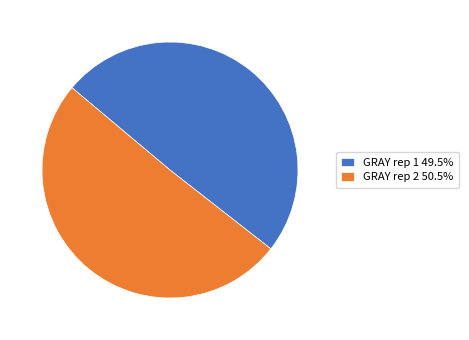

What is the majority slice?

GRAY rep 2